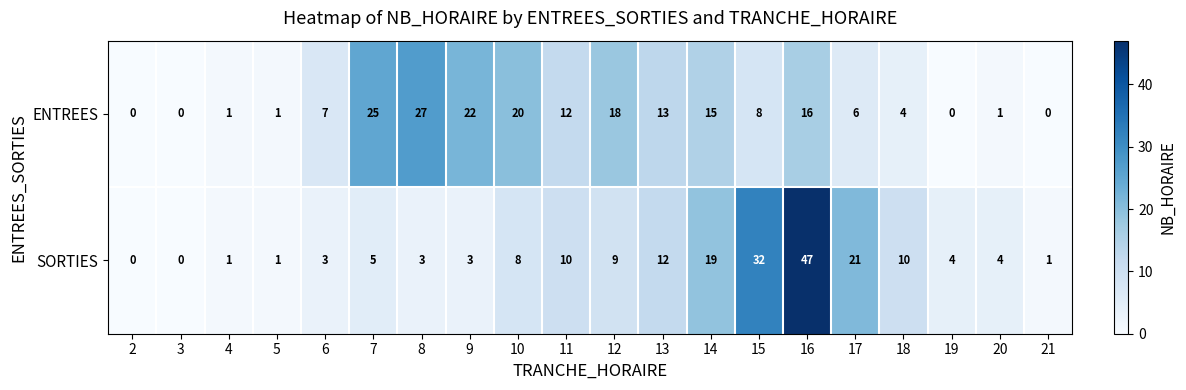

True or false: ENTREES has a value of 3 at 13.

False